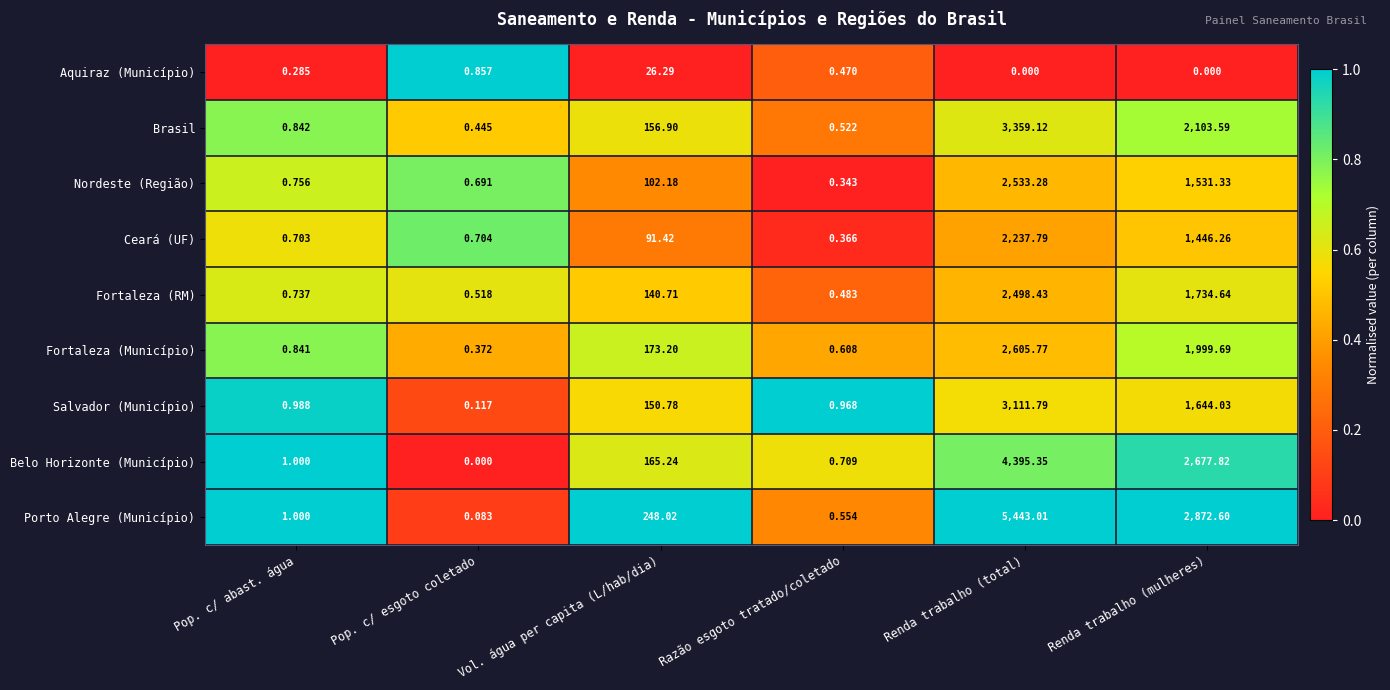

At which label does Brasil reach its minimum?

Pop. c/ esgoto coletado